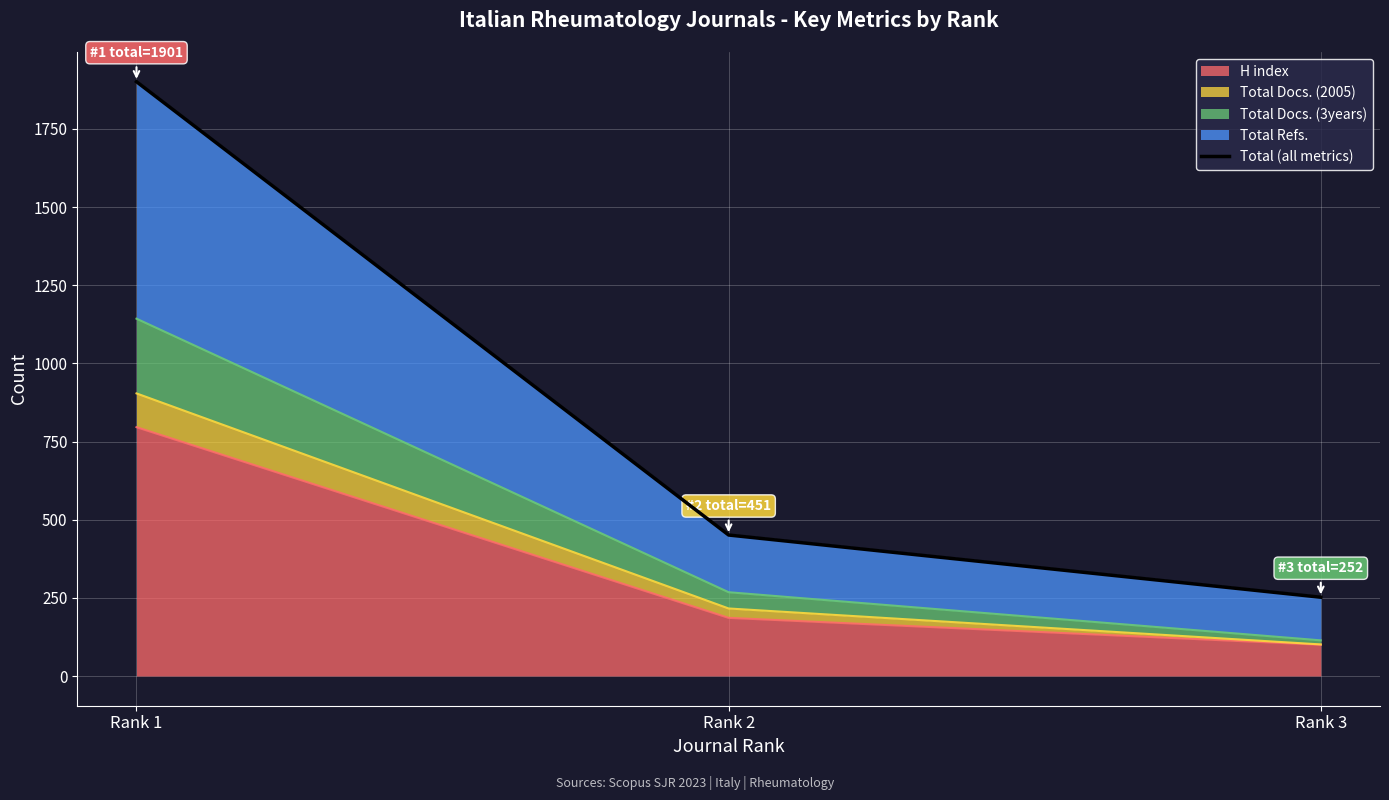

Between Rank 2 and Rank 1, which is larger?

Rank 1